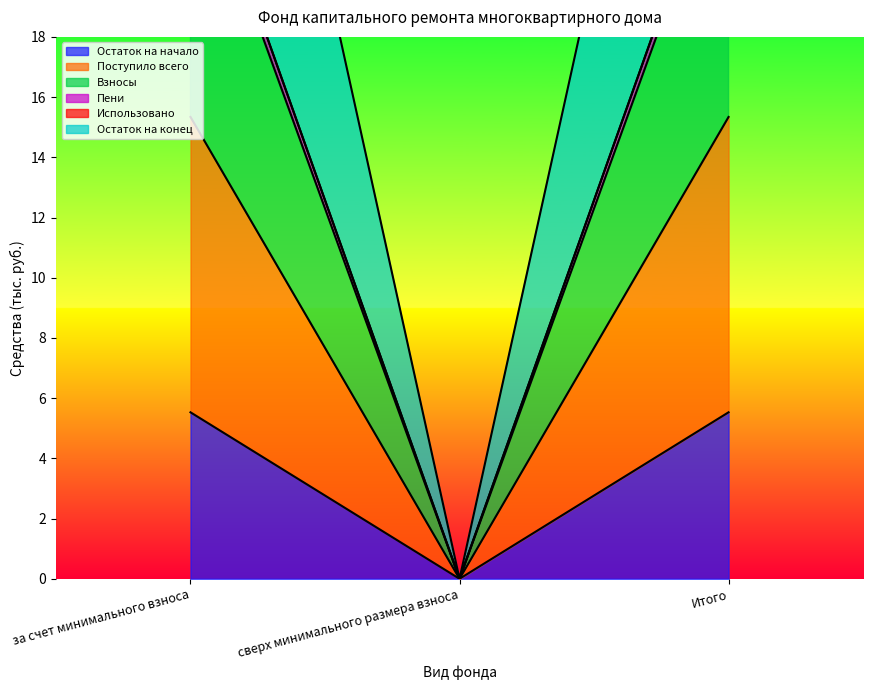

What position from the right is сверх минимального размера взноса?

2